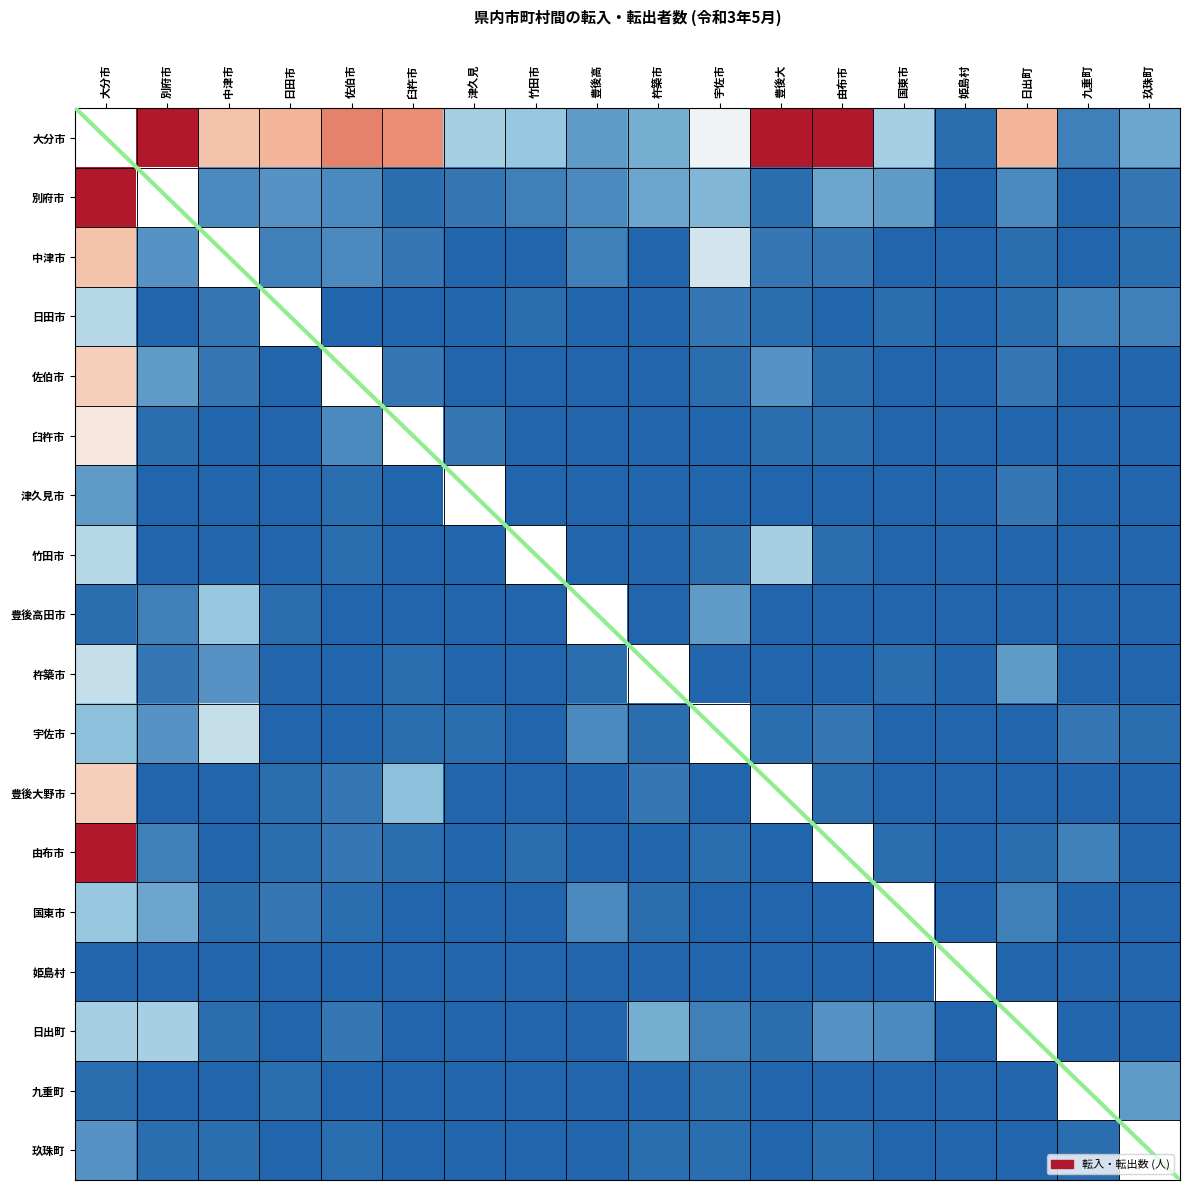

Is the value of 日出町 at 別府市 greater than the value of 日田市 at 大分市?

No